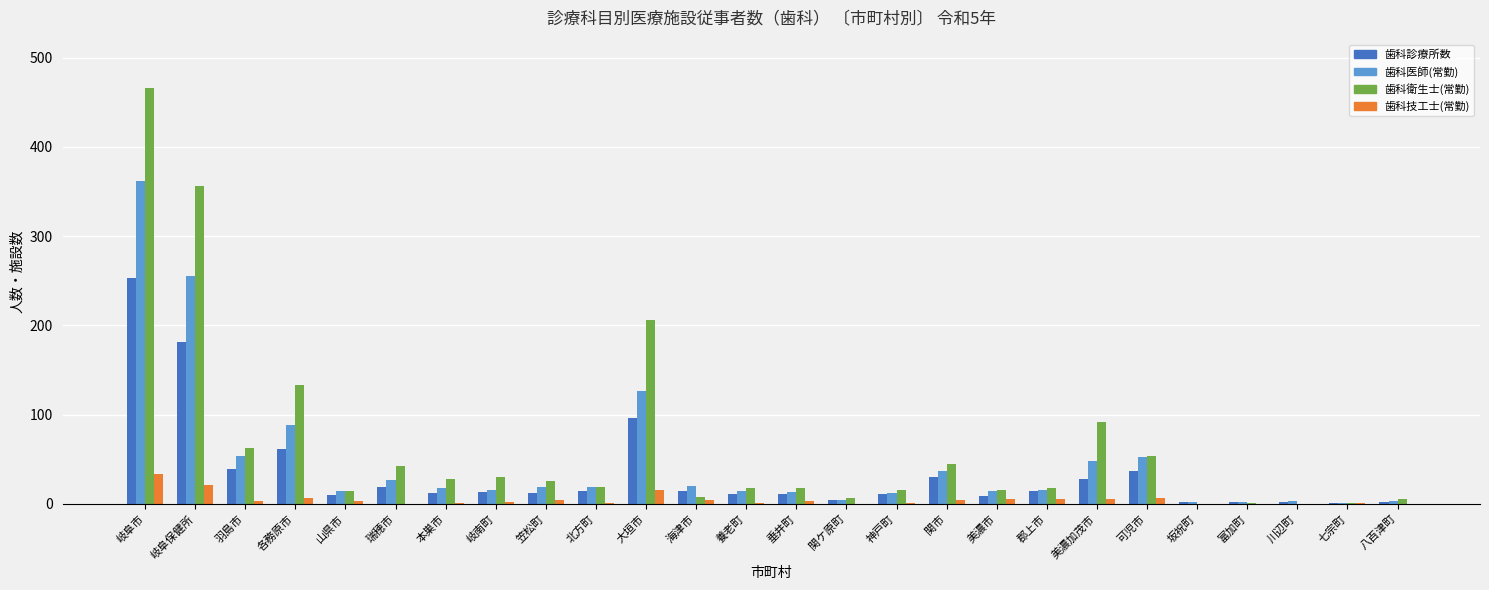

Between 瑞穂市 and 坂祝町, which series saw the biggest shift?

歯科衛生士(常勤)